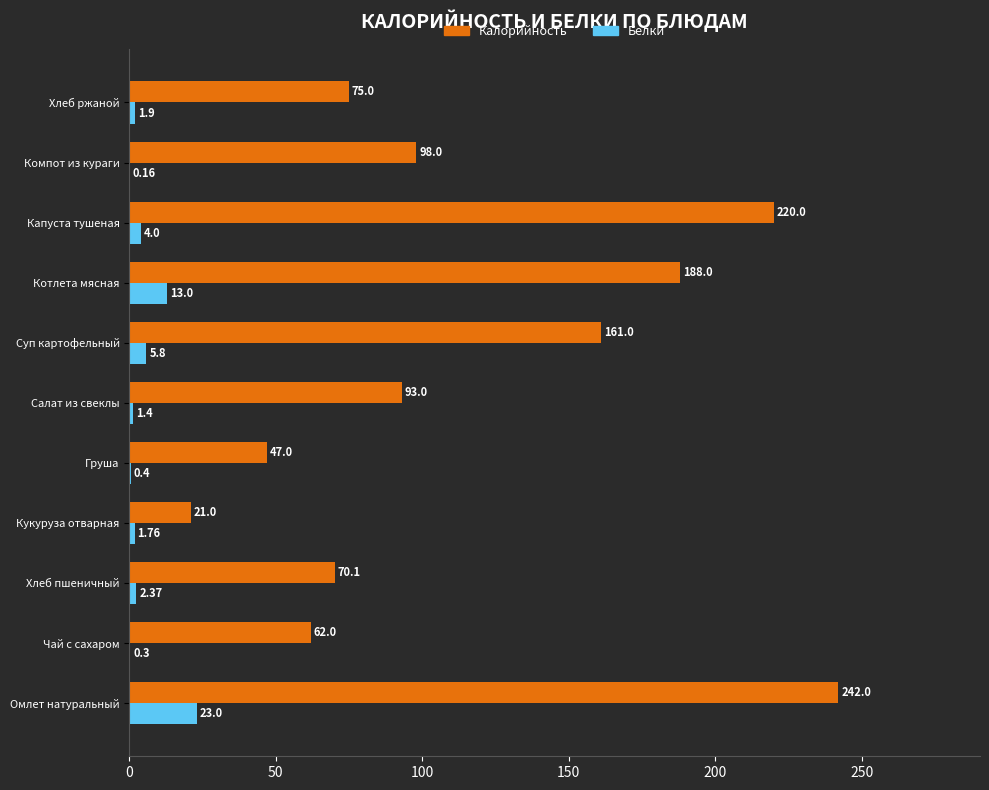

Which label corresponds to the largest value in the chart?

Омлет натуральный